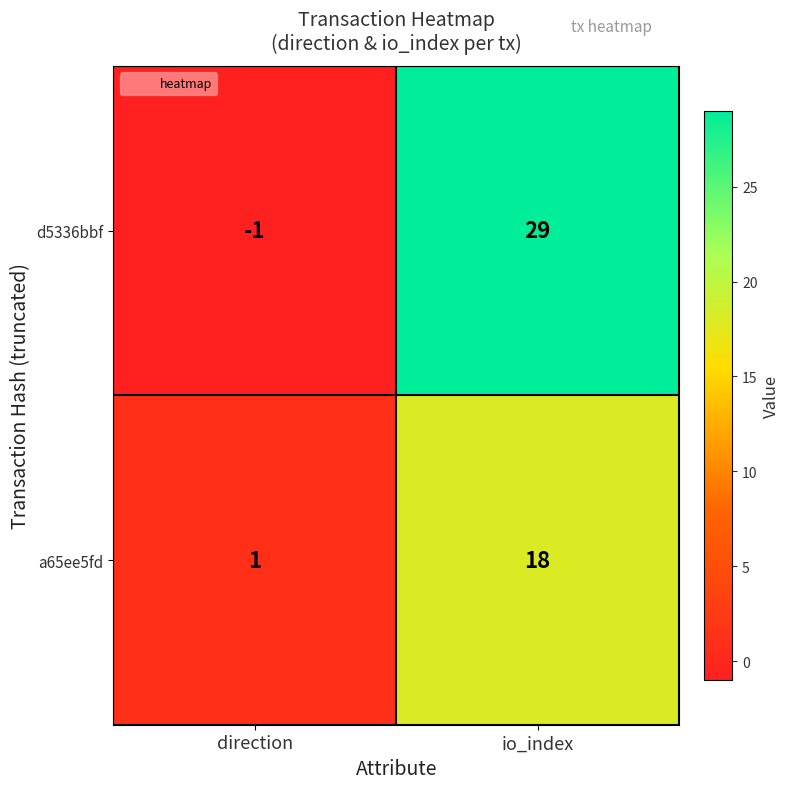

Count the number of data series in this chart.

2